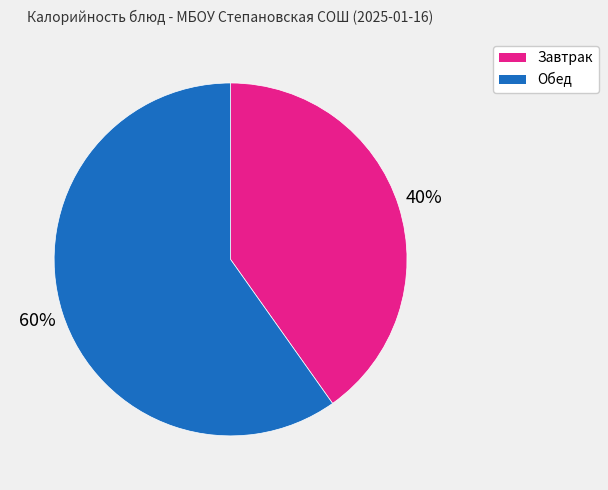

To the nearest percent, what is the difference between the largest and smallest slice percentages?

20%